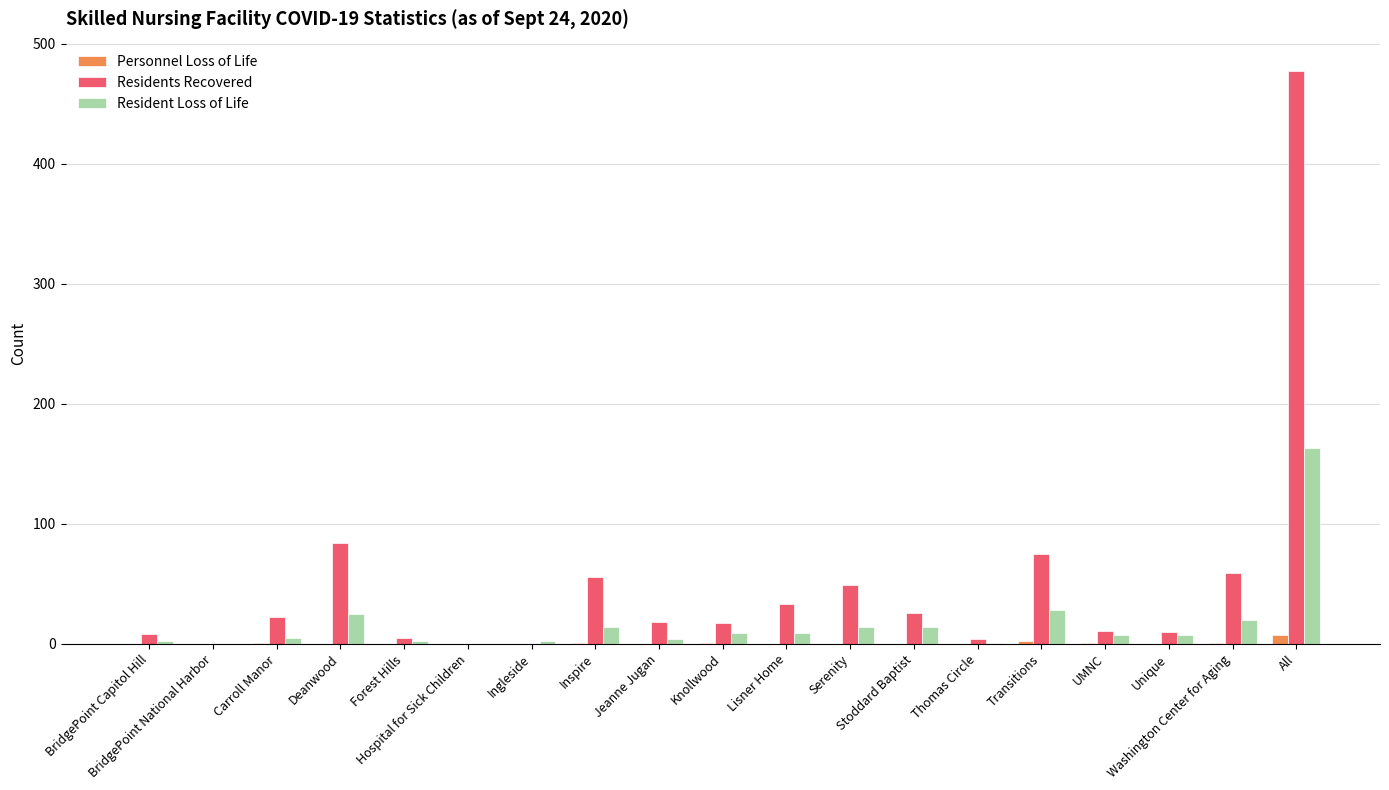

The value of Residents Recovered at All is 726. True or false?

False